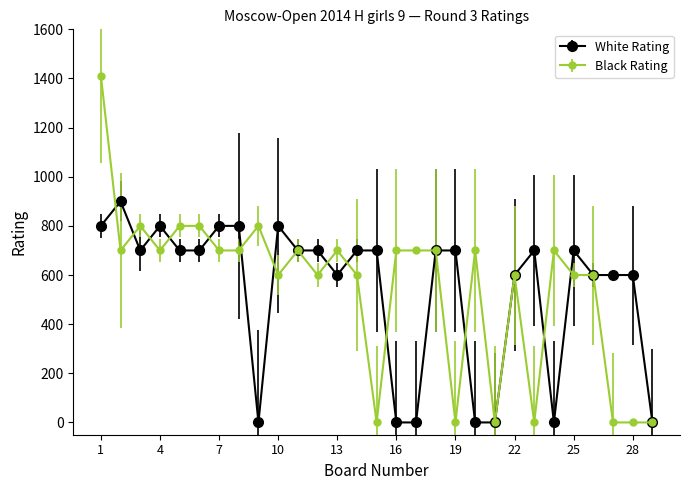

Reading left to right, what are all the values shown in this chart?

White Rating: 800	900	700	800	700	700	800	800	0	800	700	700	600	700	700	0	0	700	700	0	0	600	700	0	700	600	600	600	0
Black Rating: 1412	700	800	700	800	800	700	700	800	600	700	600	700	600	0	700	700	700	0	700	0	600	0	700	600	600	0	0	0